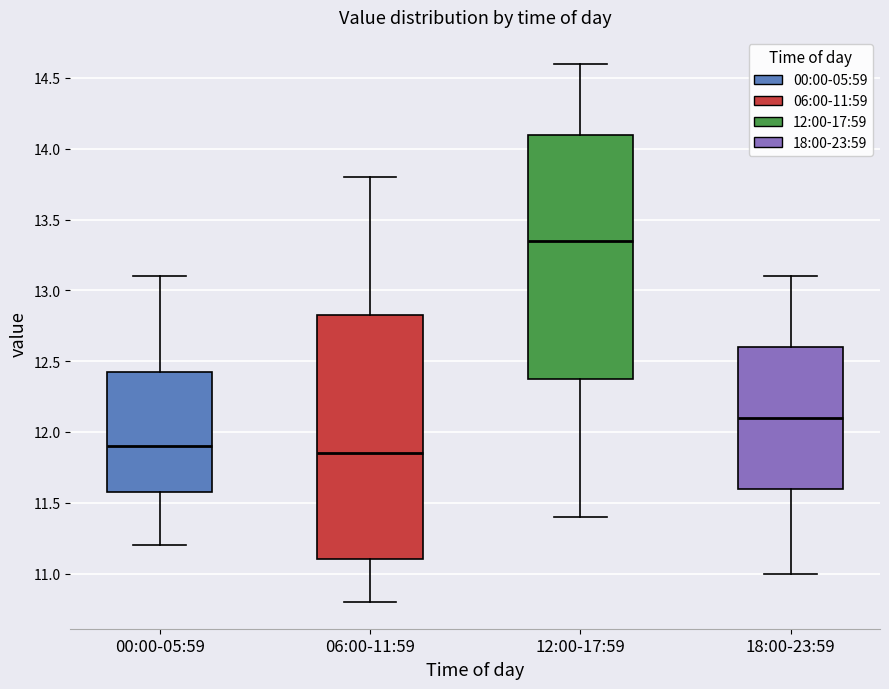

Reading left to right, transcribe this box plot: for each box, give where its median line is, the range the box spans, and where its two whiskers end, as read against the y-axis. The values are not printed on the chart, so give them approximately, as read against the axis.

00:00-05:59: median 11.90, box 11.60 to 12.45, whiskers 11.20 to 13.10
06:00-11:59: median 11.85, box 11.10 to 12.85, whiskers 10.80 to 13.80
12:00-17:59: median 13.35, box 12.40 to 14.10, whiskers 11.40 to 14.60
18:00-23:59: median 12.10, box 11.60 to 12.60, whiskers 11.00 to 13.10